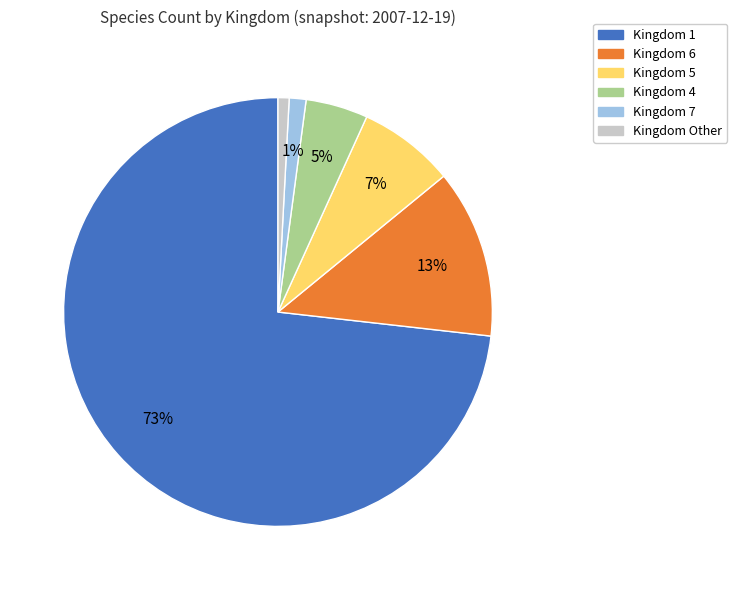

Is there a majority slice in this chart?

Yes